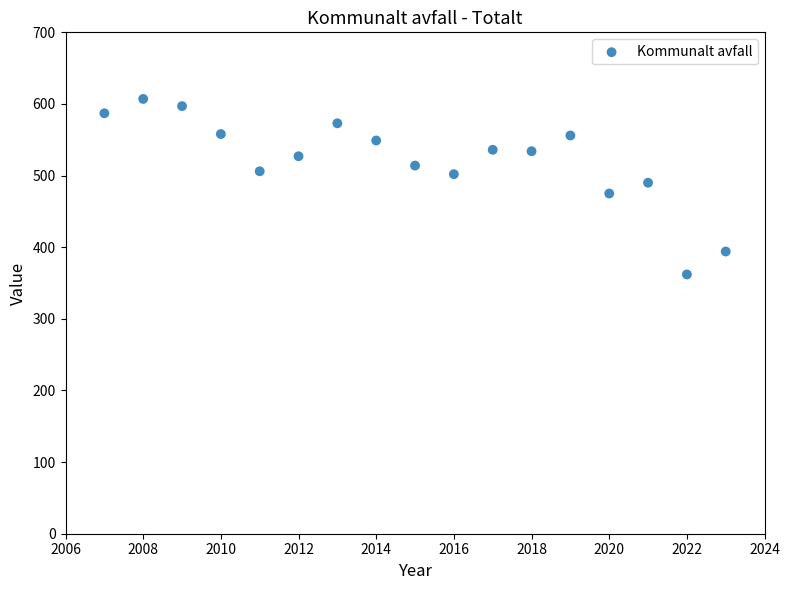

What is the range of X values (max minus min)?

16